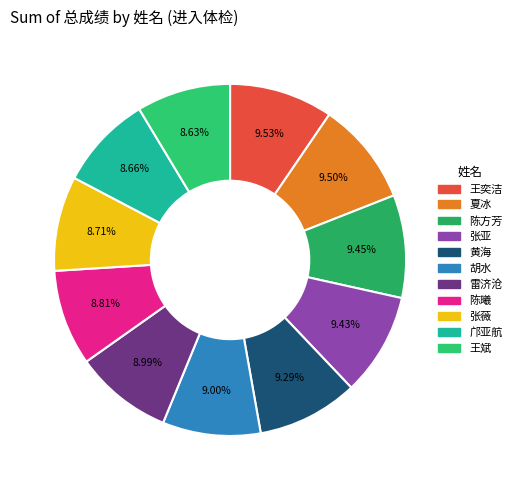

To the nearest percent, what is the average slice percentage?

9%